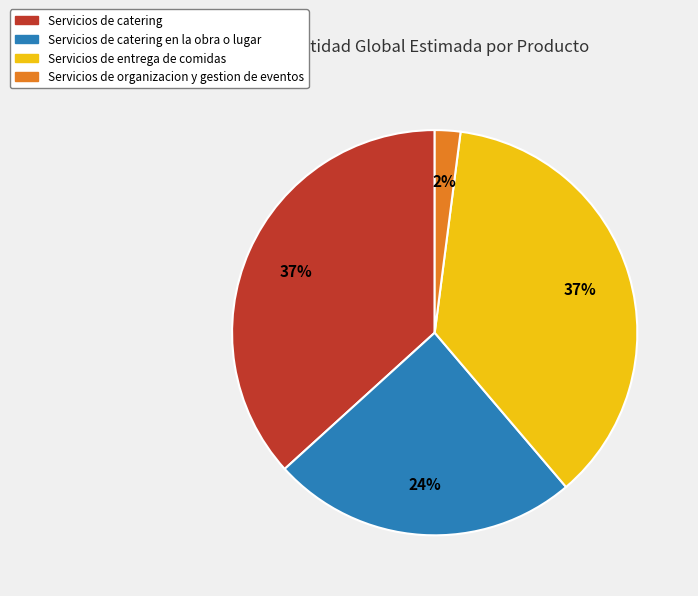

The Servicios de entrega de comidas slice represents 37% of the pie. True or false?

True